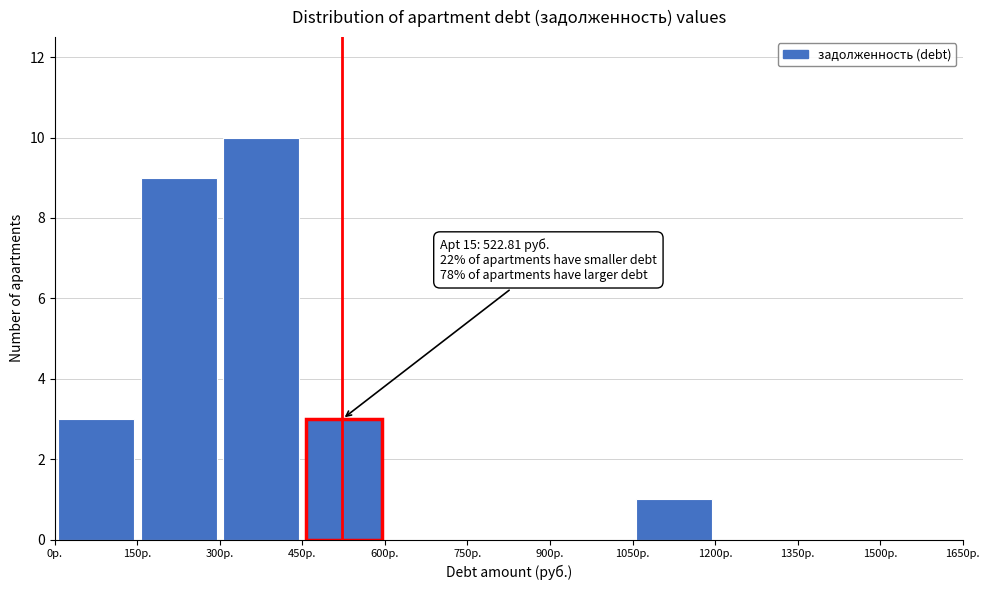

Which range on the x-axis has the tallest bar?

300 to 450